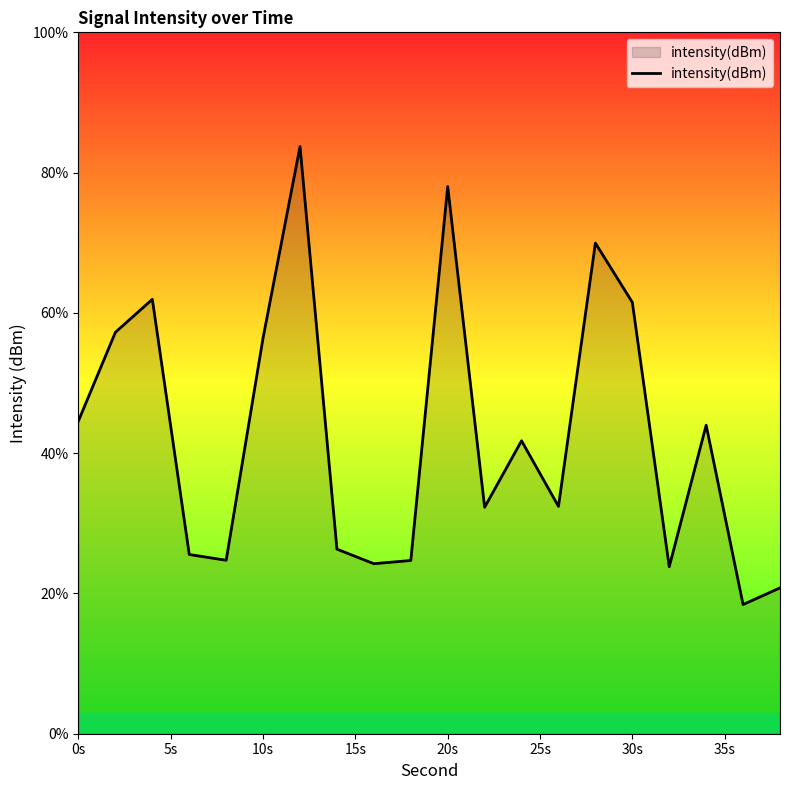

What is the maximum value shown in the chart?

83.7